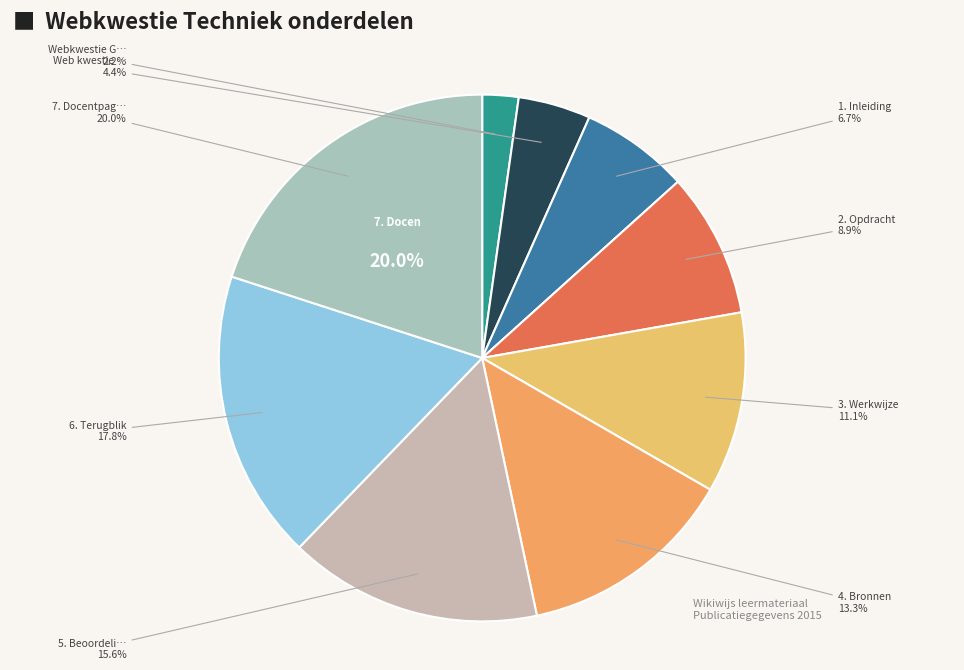

True or false: Webkwestie Geluid accounts for 21% of the total.

False